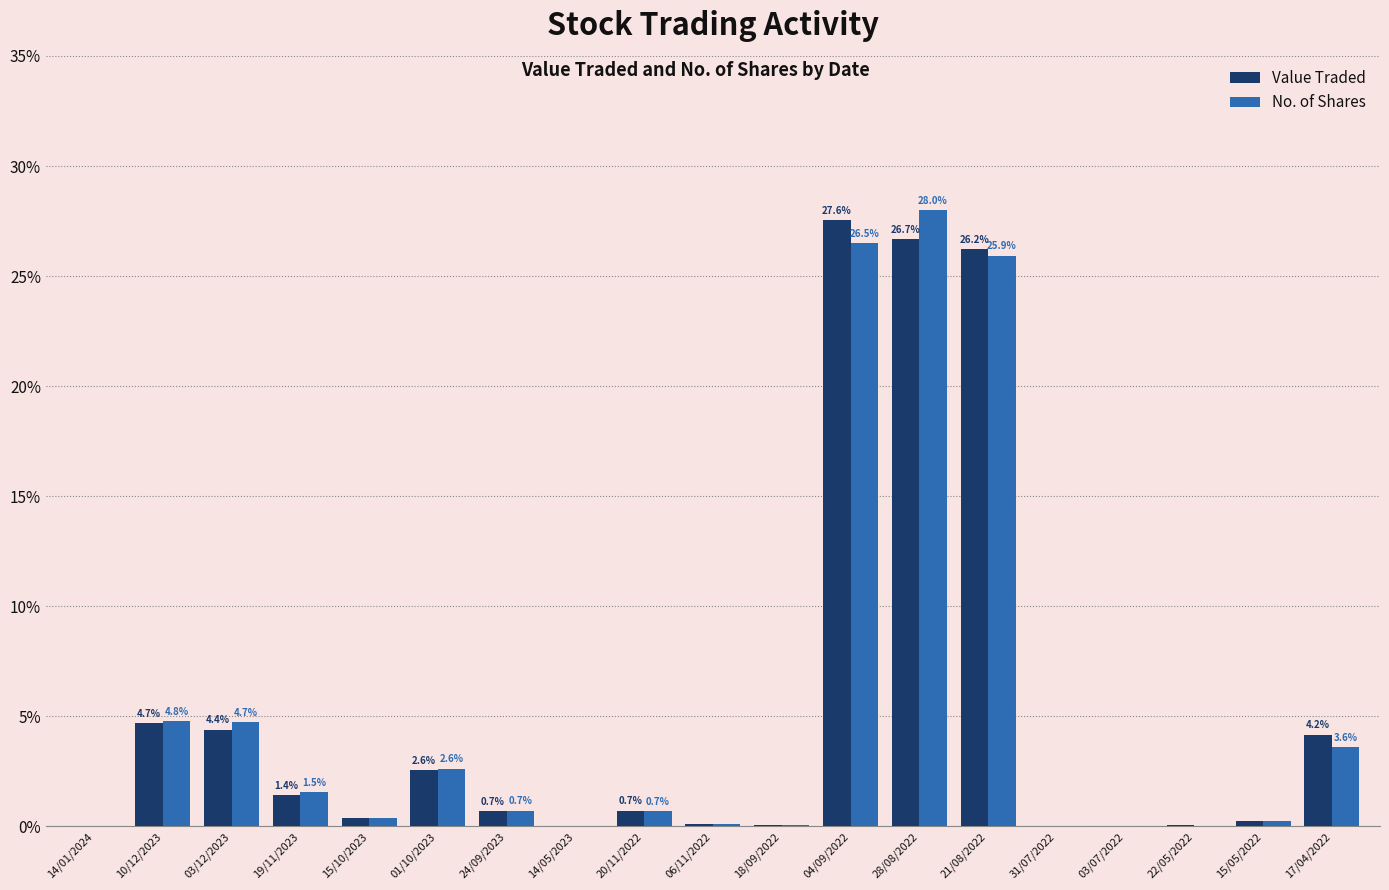

At which category is the sum across all series the highest?

28/08/2022